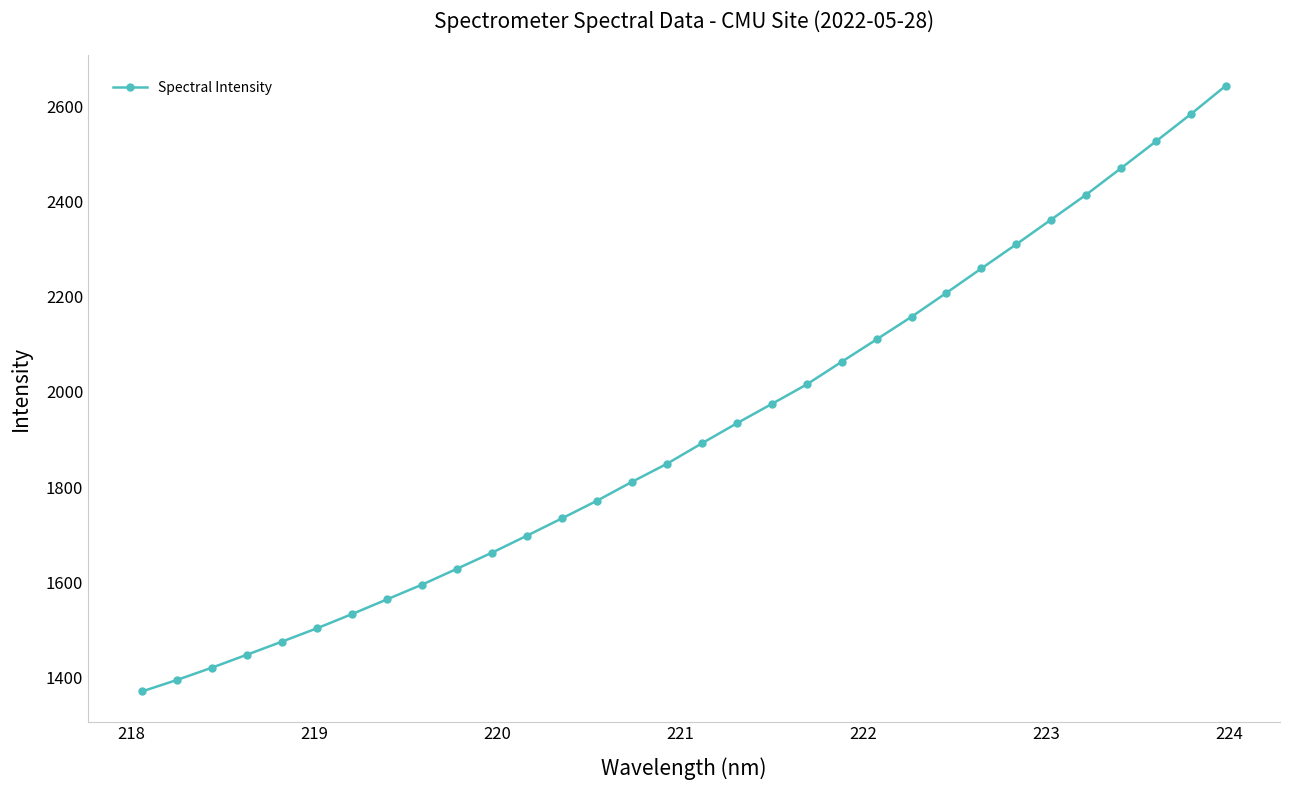

What is the maximum value shown in the chart?

2642.7